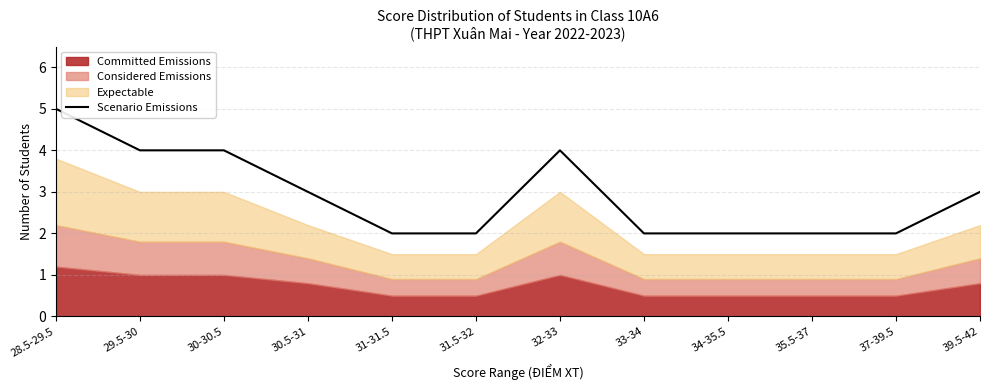

What is the value of the 12th point from the left?

3